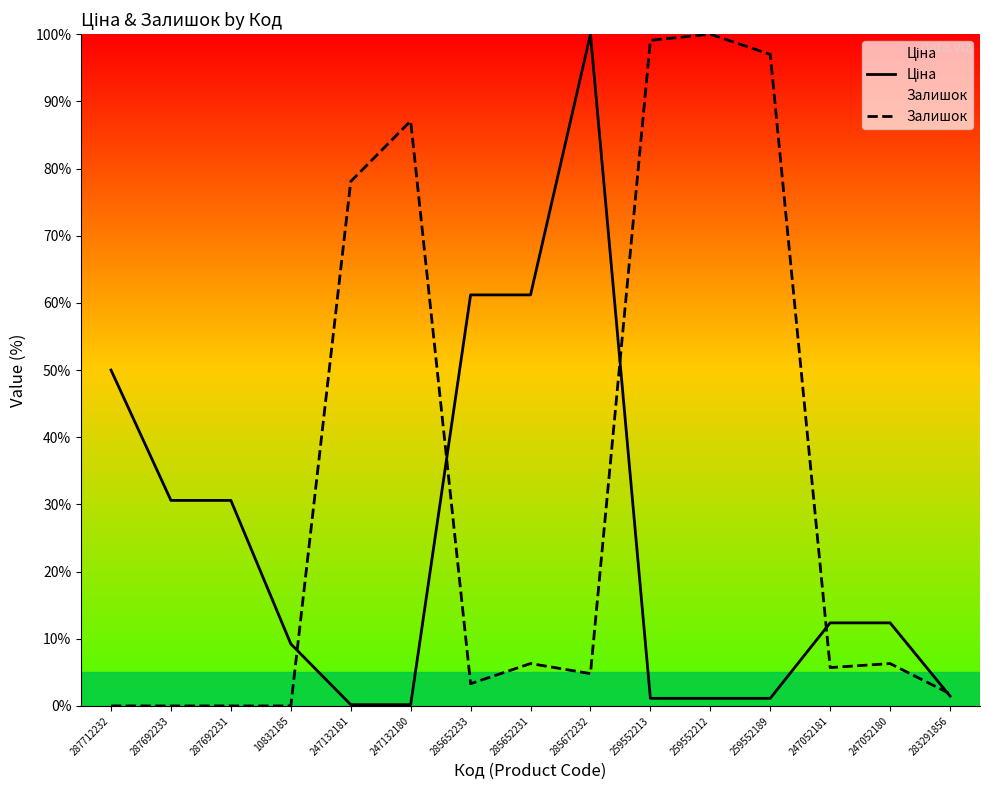

Between 287712232 and 247132181, which is larger?

287712232